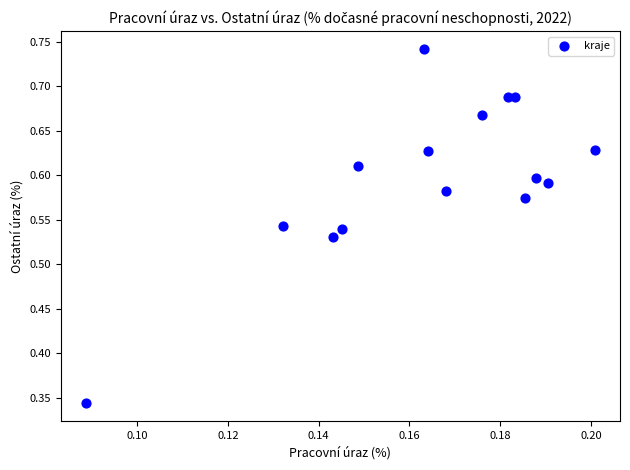

What is the range of Y values (max minus min)?

0.4